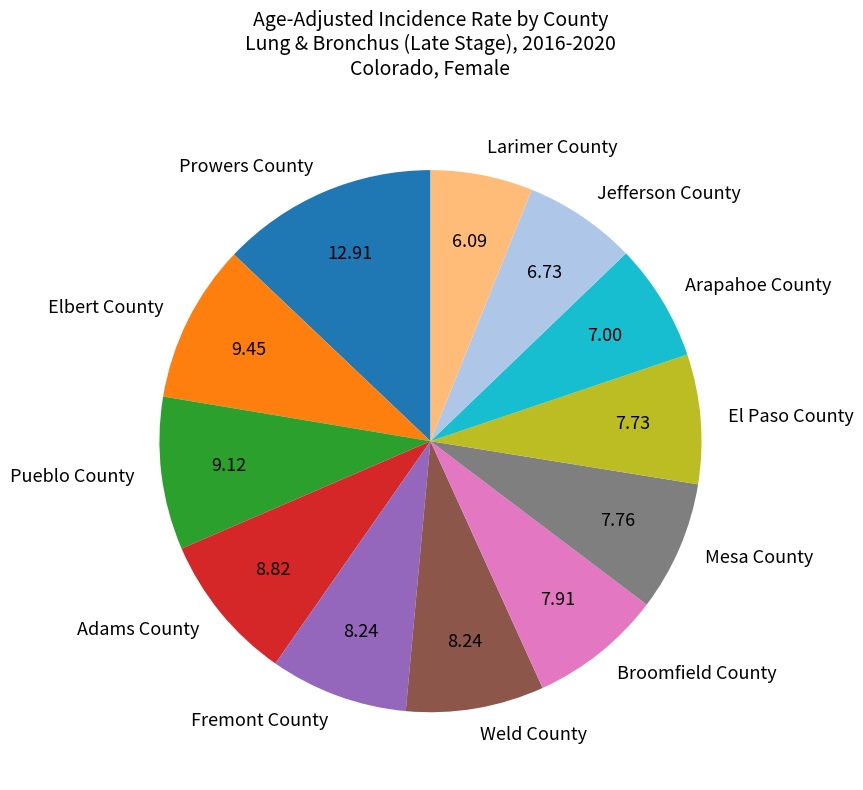

Is the sum of Pueblo County and Larimer County greater than half?

No